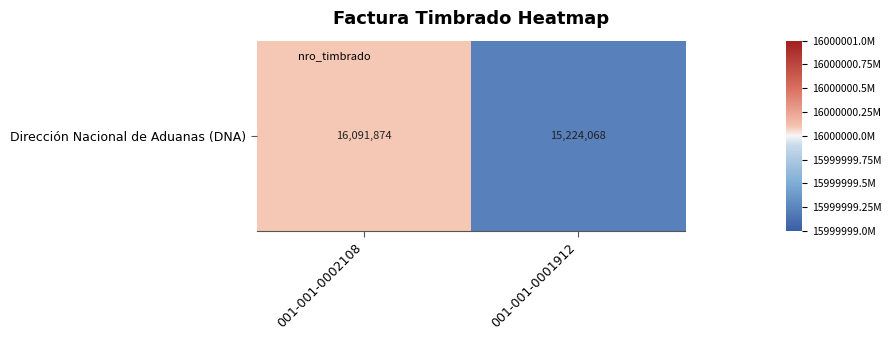

What is the change in value from 001-001-0002108 to 001-001-0001912?

-0.9